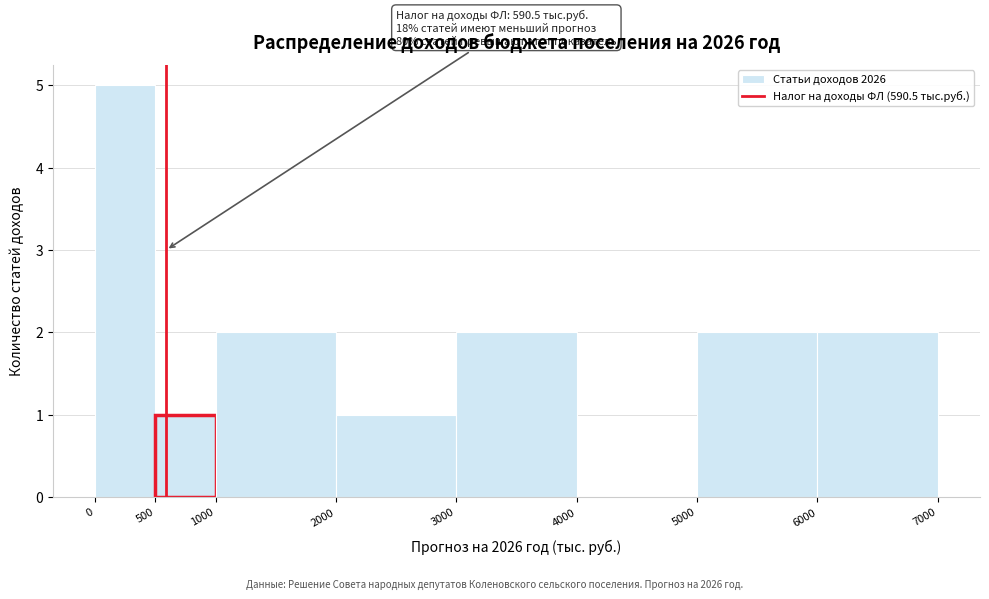

Which range on the x-axis has the tallest bar?

0 to 500